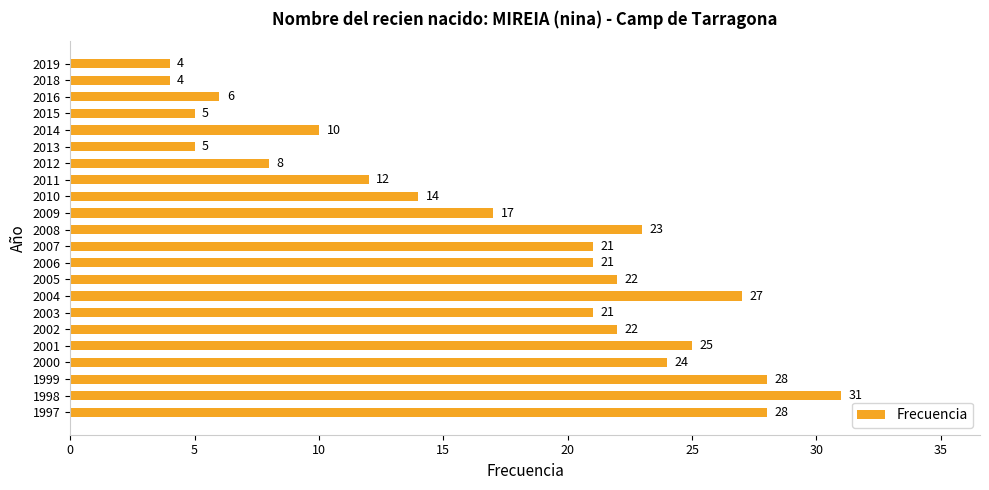

Reading bottom to top, what are all the values shown in this chart?

28	31	28	24	25	22	21	27	22	21	21	23	17	14	12	8	5	10	5	6	4	4